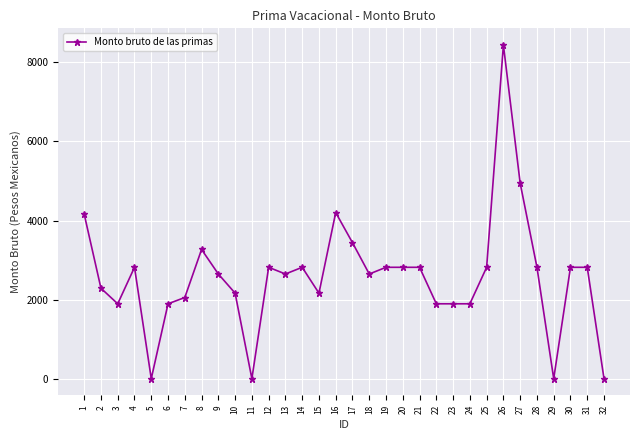

How many data points are above 2816?

16